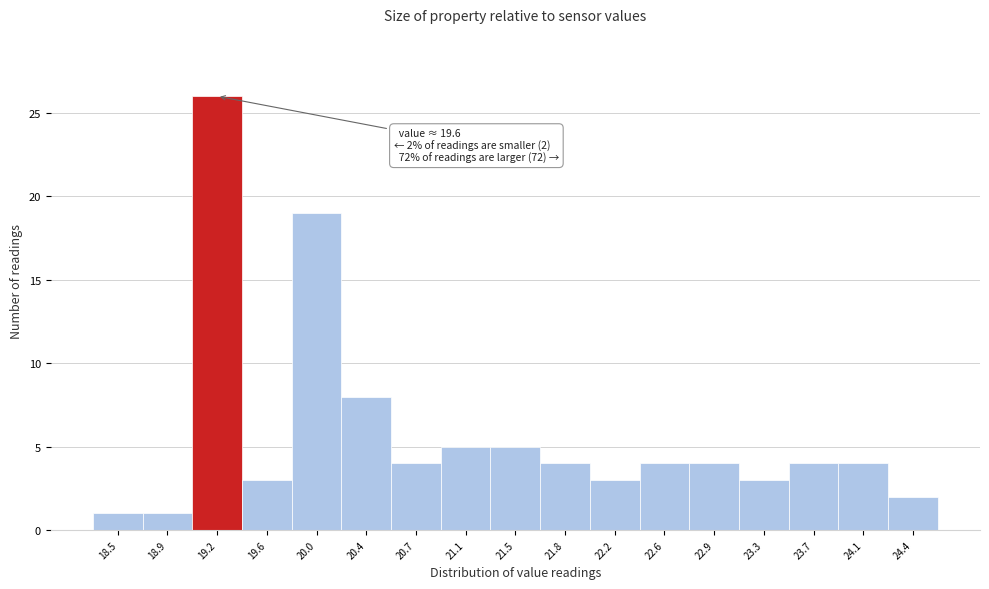

Reading right to left, list all the values displayed in this chart.

24.4=2	24.1=4	23.7=4	23.3=3	22.9=4	22.6=4	22.2=3	21.8=4	21.5=5	21.1=5	20.7=4	20.4=8	20.0=19	19.6=3	19.2=26	18.9=1	18.5=1